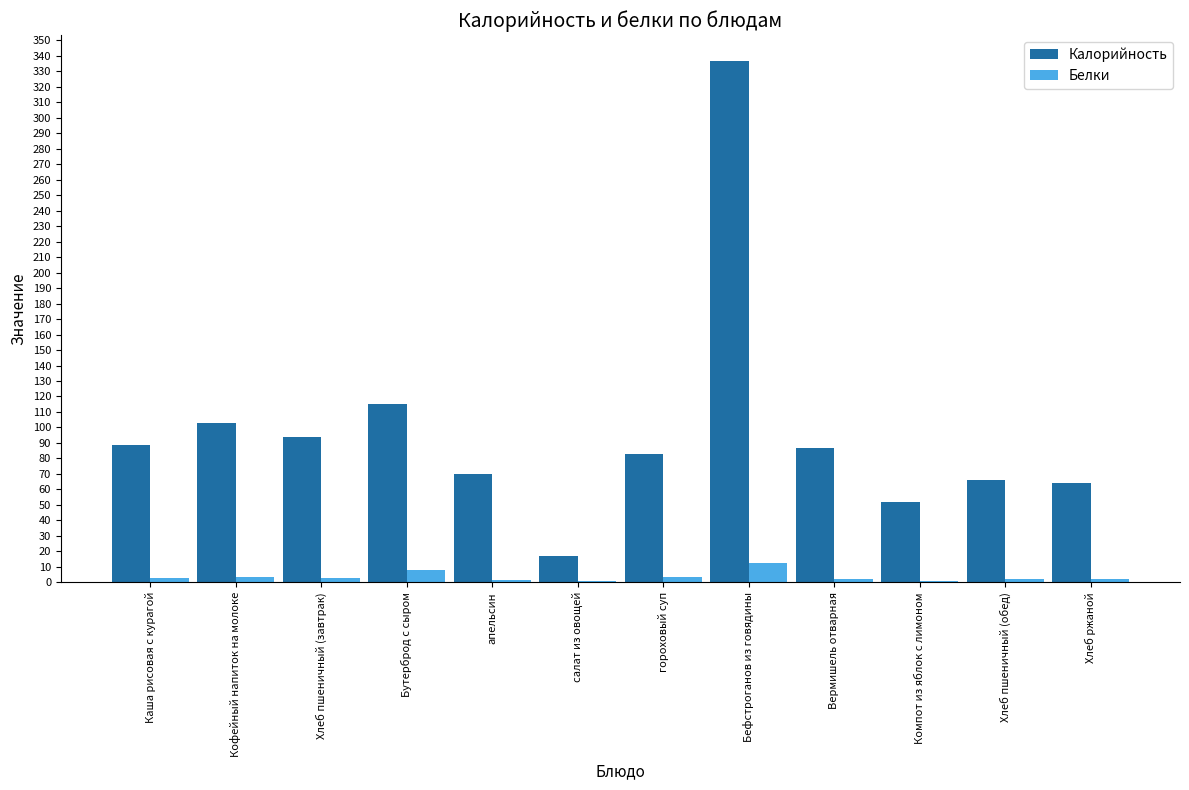

Which series changed the most between Хлеб пшеничный (завтрак) and салат из овощей?

Калорийность